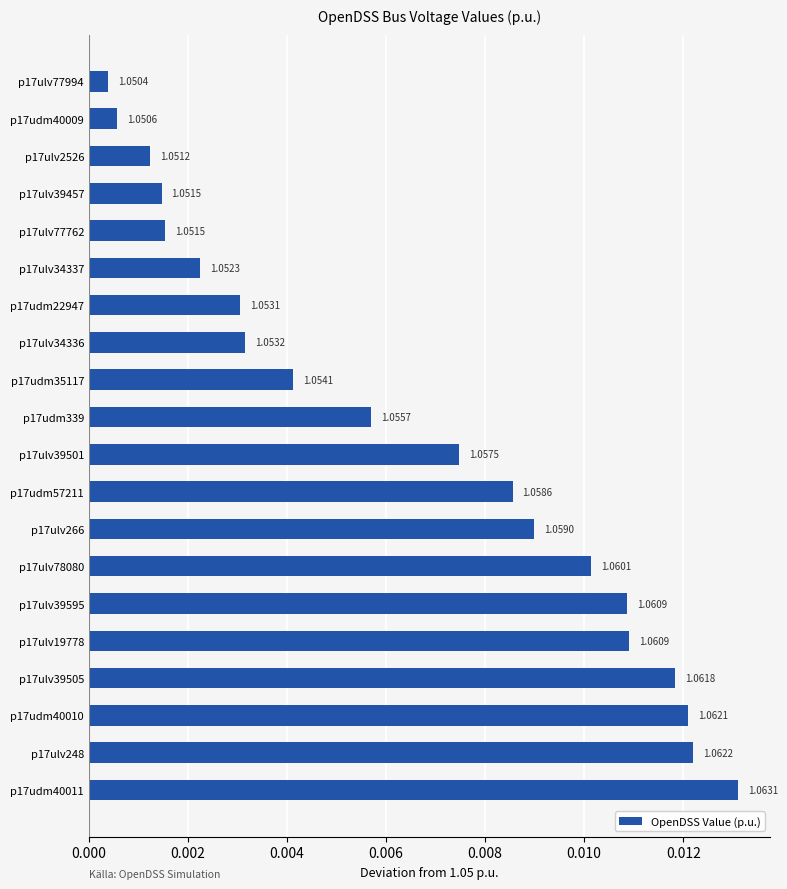

Are the bars horizontal?

Yes